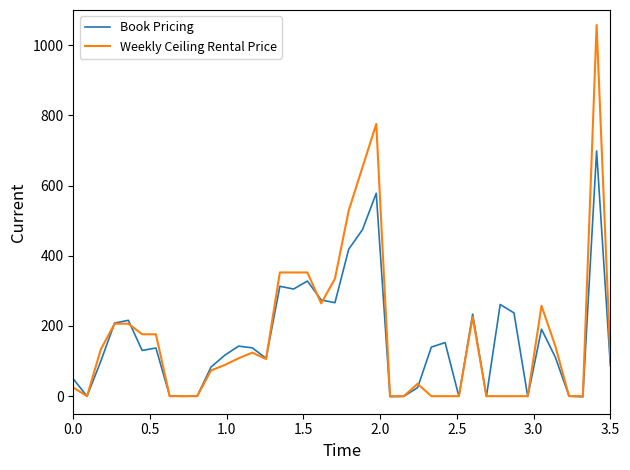

Rank the series by their maximum value, from highest to lowest.

Weekly Ceiling Rental Price, Book Pricing